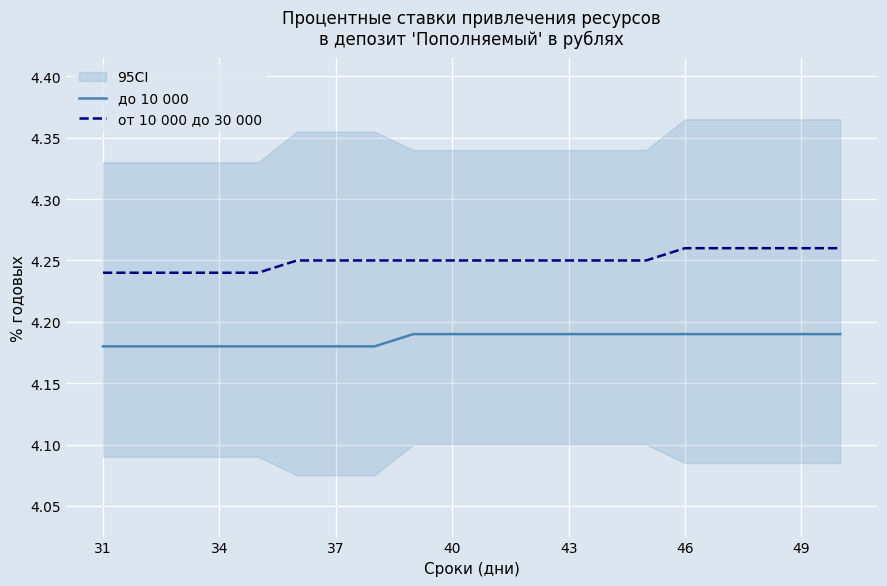

True or false: от 10 000 до 30 000 and до 10 000 intersect in this chart.

False